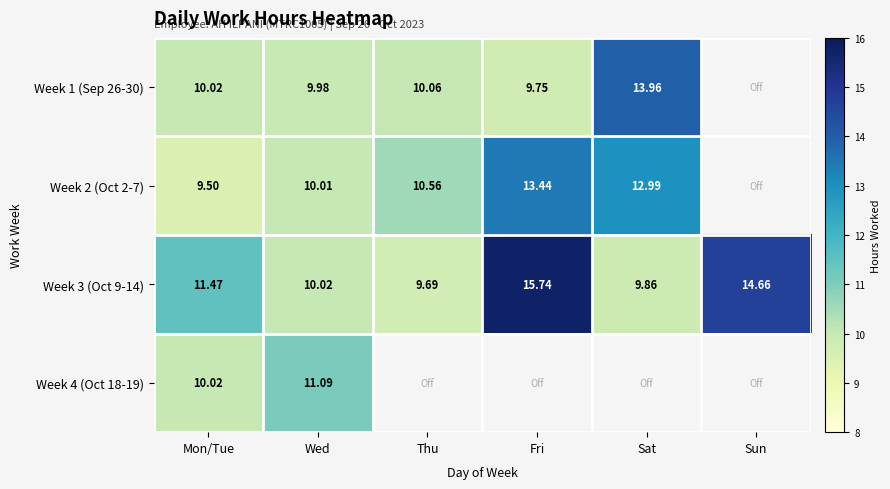

At how many categories does at least one series exceed 10?

6